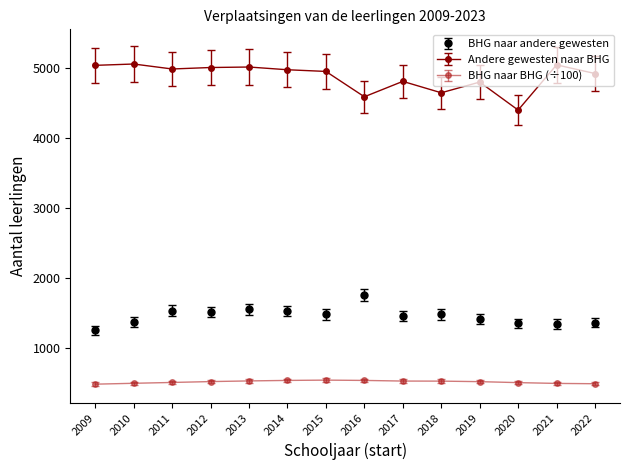

What is the total value across all series at 2021?

6886.3